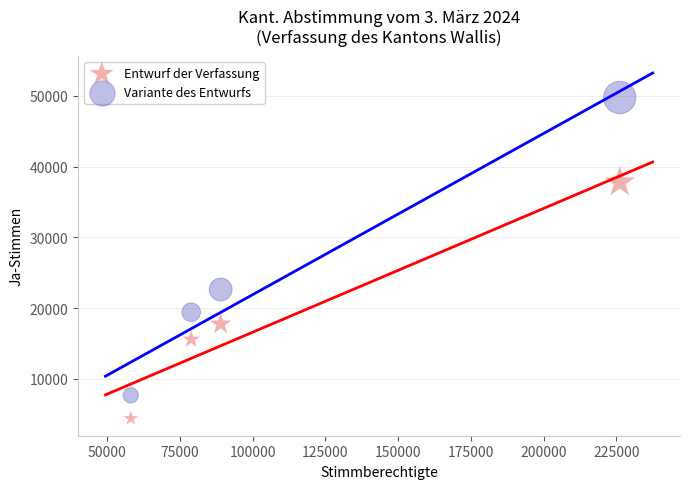

Which series has the largest Y range (max minus min)?

Variante des Entwurfs